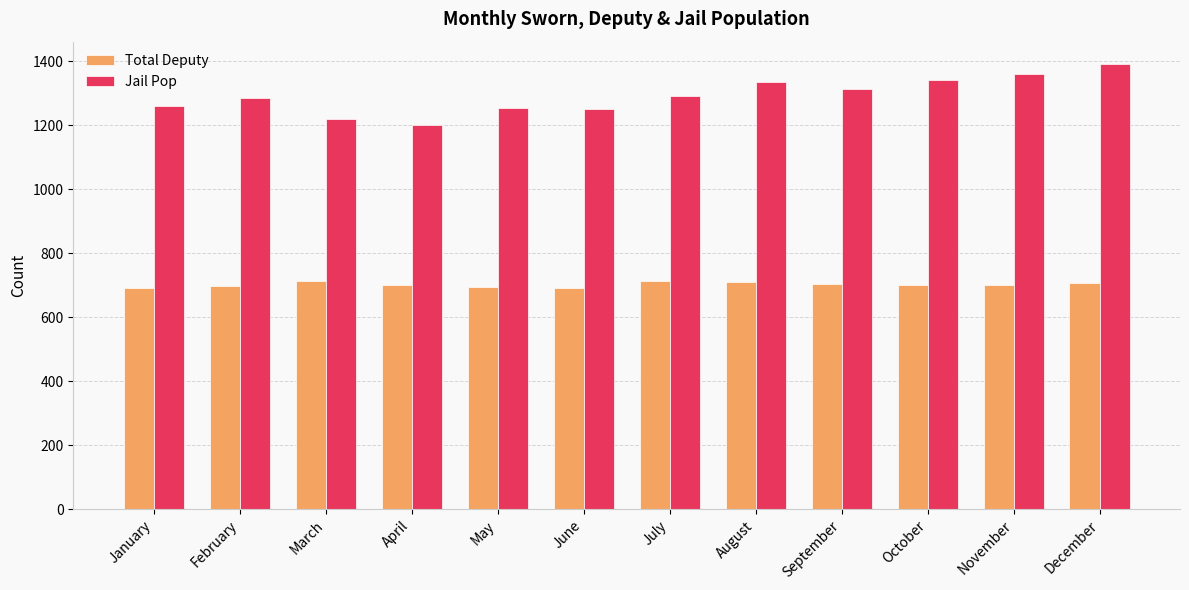

Rank the series by their maximum value, from lowest to highest.

Total Deputy, Jail Pop